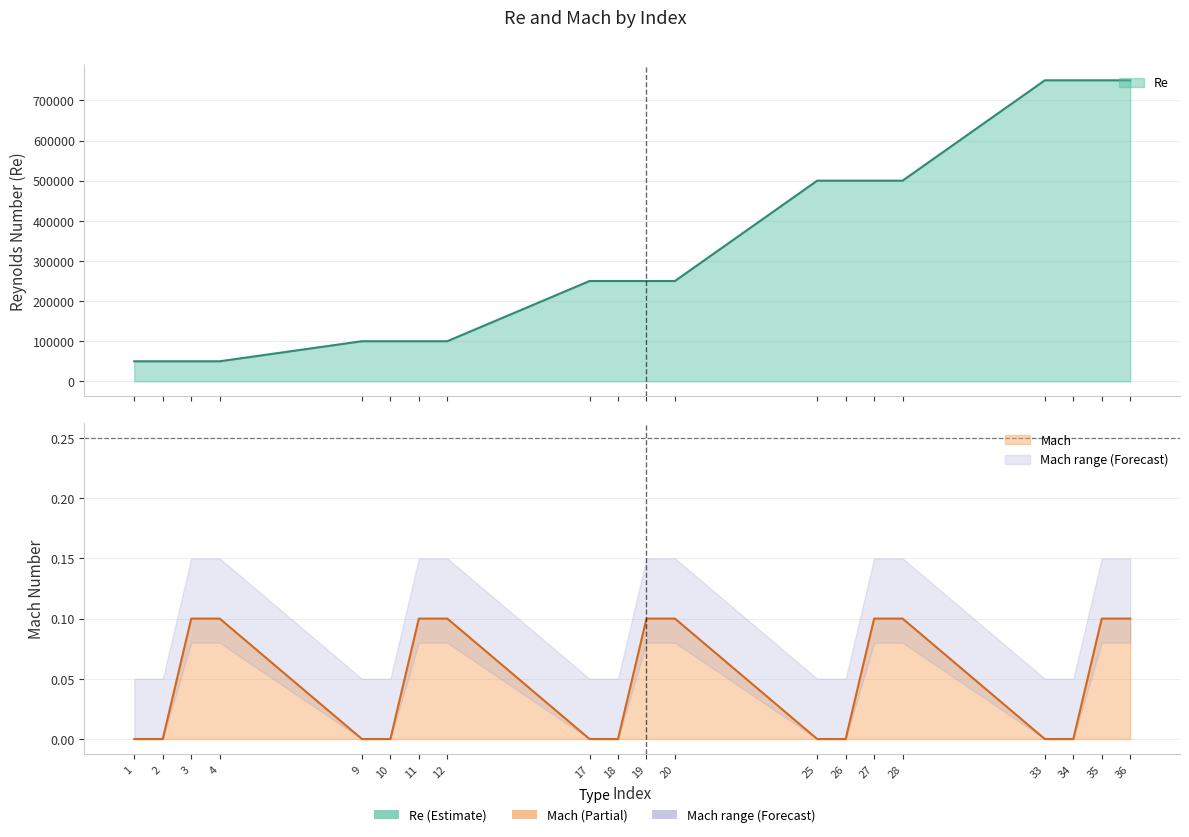

Reading left to right, extract all data points from this chart.

Re: 1=50000.0	2=50000.0	3=50000.0	4=50000.0	9=100000.0	10=100000.0	11=100000.0	12=100000.0	17=250000.0	18=250000.0	19=250000.0	20=250000.0	25=500000.0	26=500000.0	27=500000.0	28=500000.0	33=750000.0	34=750000.0	35=750000.0	36=750000.0
Mach: 1=0.0	2=0.0	3=0.1	4=0.1	9=0.0	10=0.0	11=0.1	12=0.1	17=0.0	18=0.0	19=0.1	20=0.1	25=0.0	26=0.0	27=0.1	28=0.1	33=0.0	34=0.0	35=0.1	36=0.1